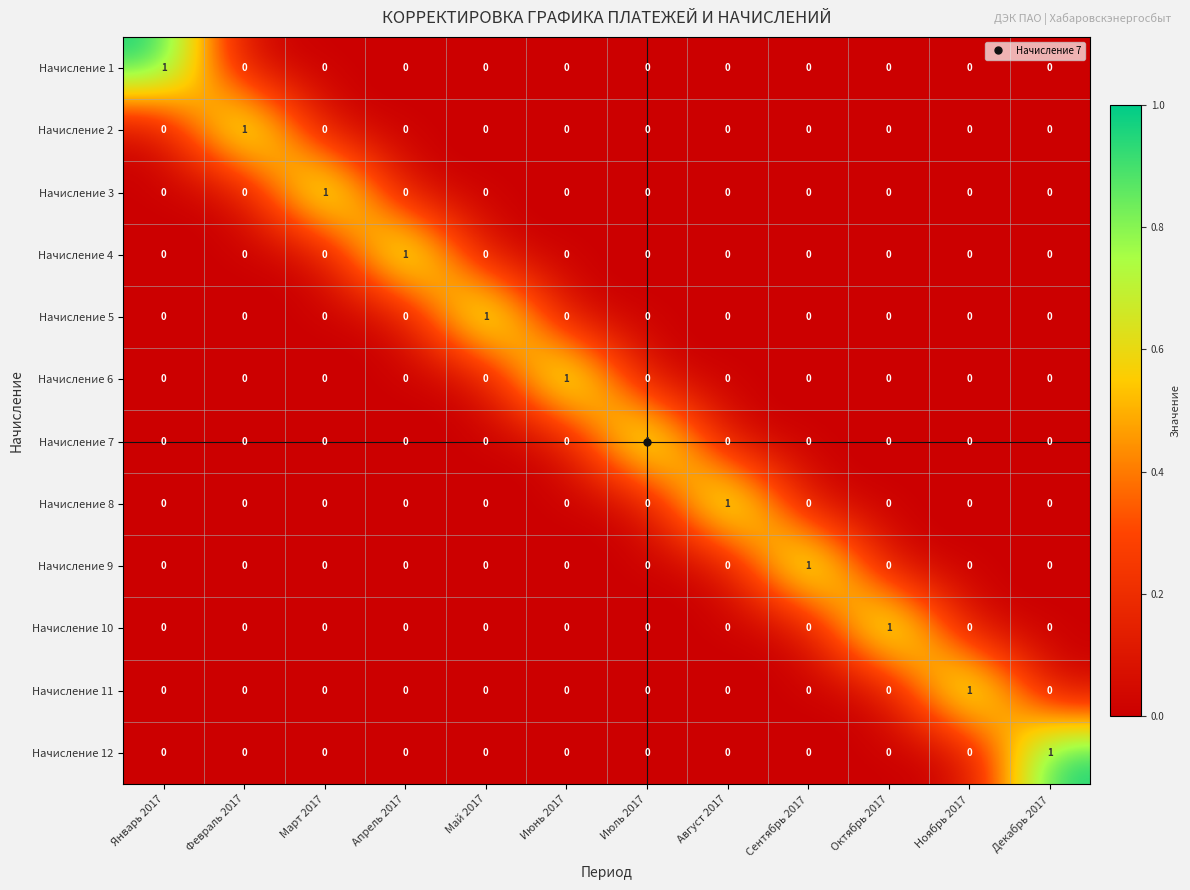

Which category has the highest value in the Начисление 4 series?

Апрель 2017